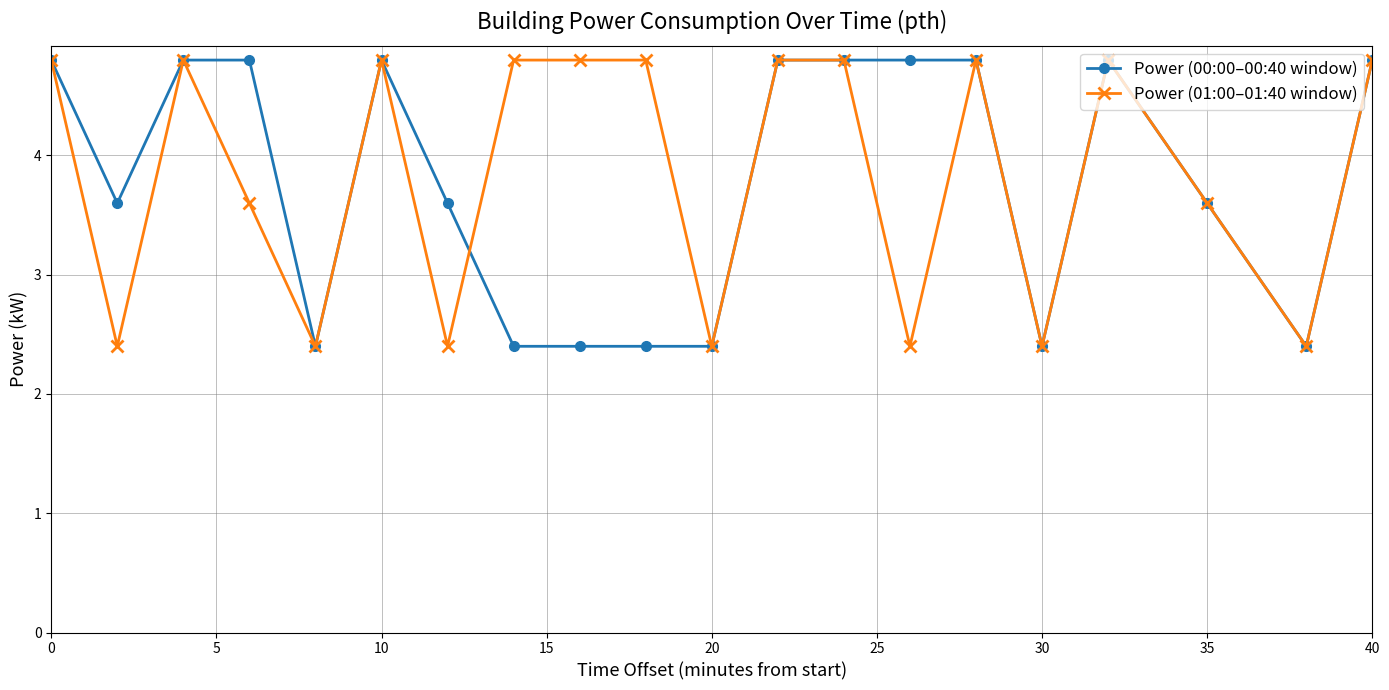

True or false: Power (01:00–01:40 window) has more than 1 points higher than both neighbors.

True